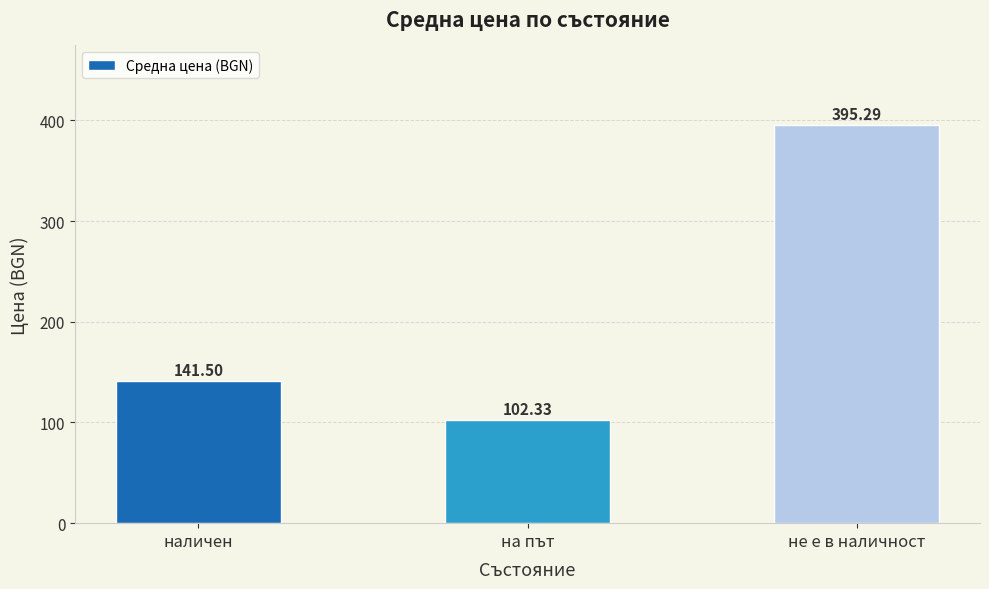

What is the difference between the maximum and minimum values?

293.0